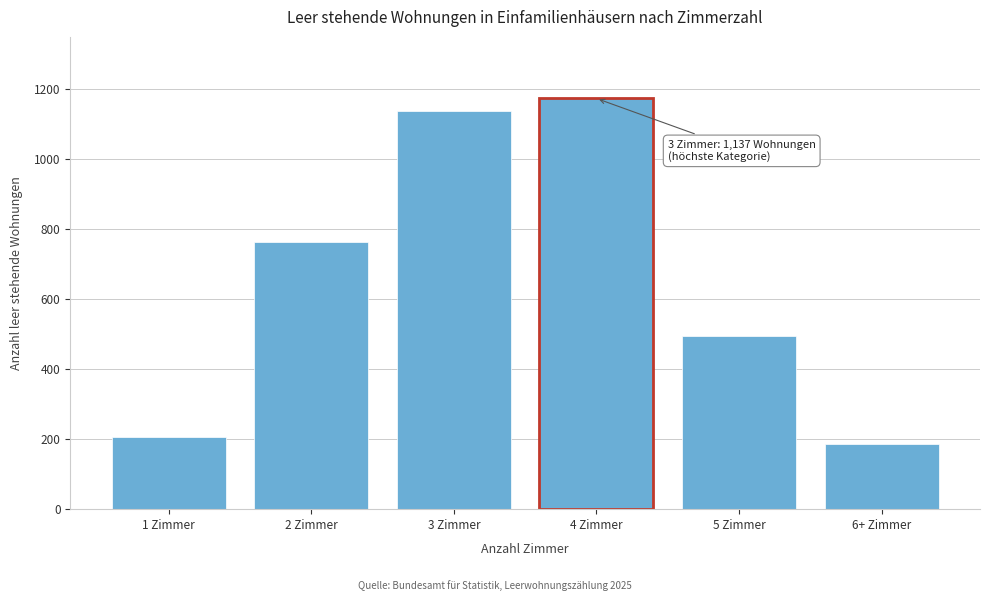

Reading left to right, what are all the values shown in this chart?

1 Zimmer=206	2 Zimmer=762	3 Zimmer=1137	4 Zimmer=1172	5 Zimmer=495	6+ Zimmer=187